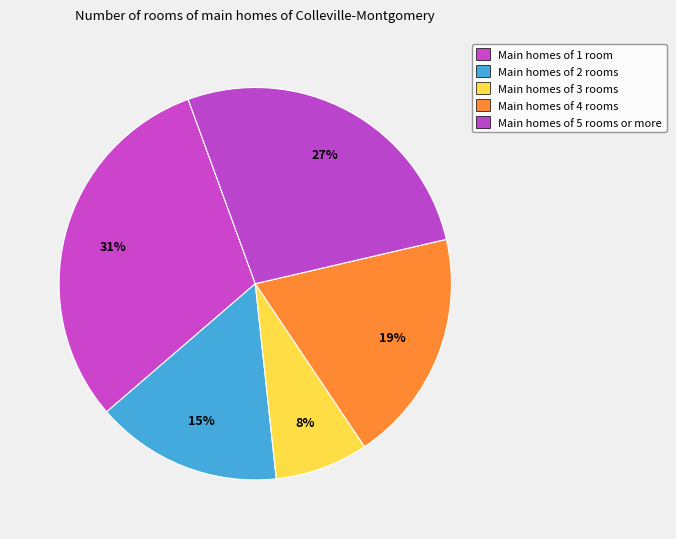

How many segments does this pie chart have?

5